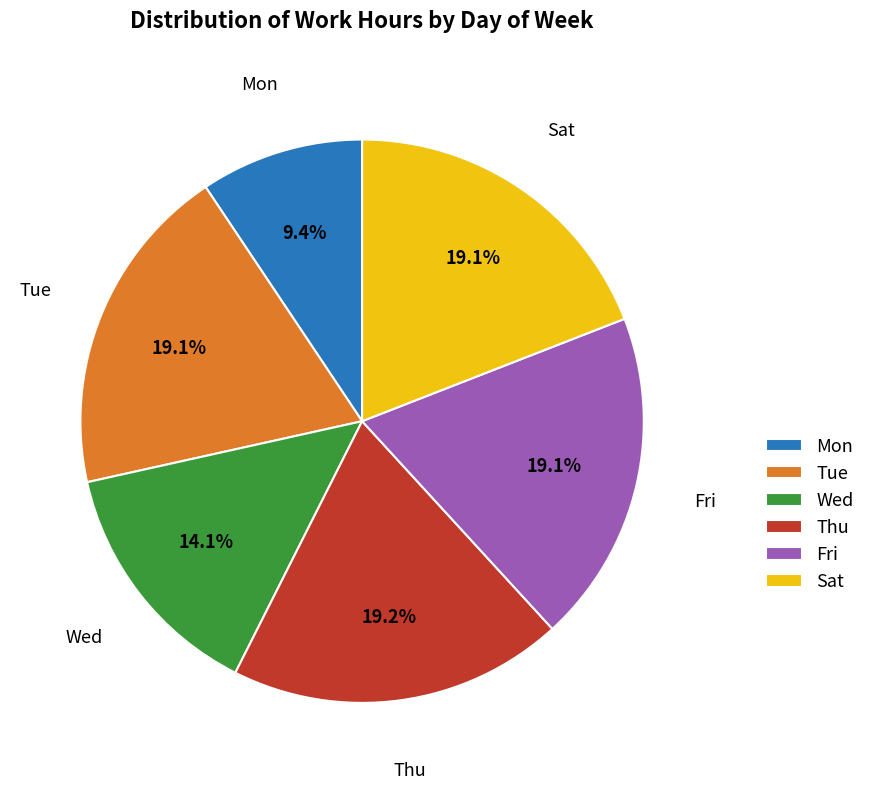

Approximately how many times larger is the value at Thu compared to Fri?

1.0